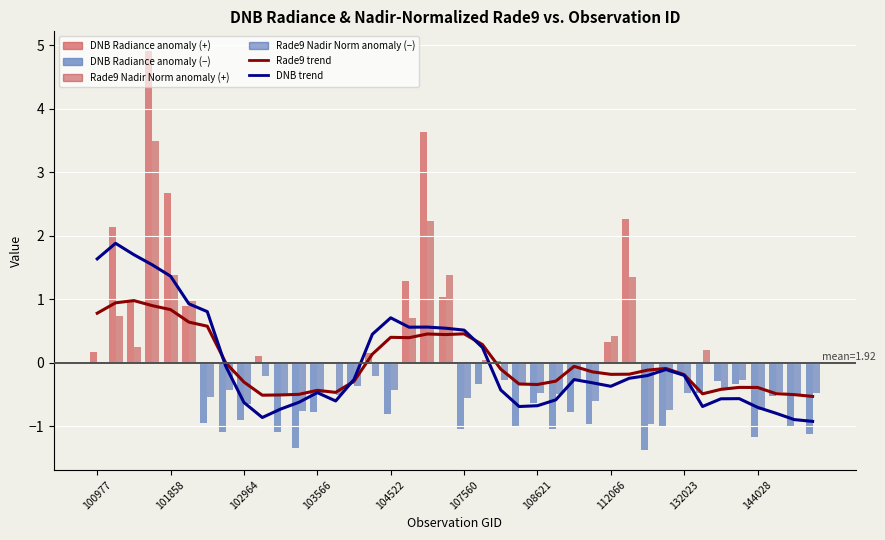

The Rade9 trend series shows 0.2 at 18. True or false?

False